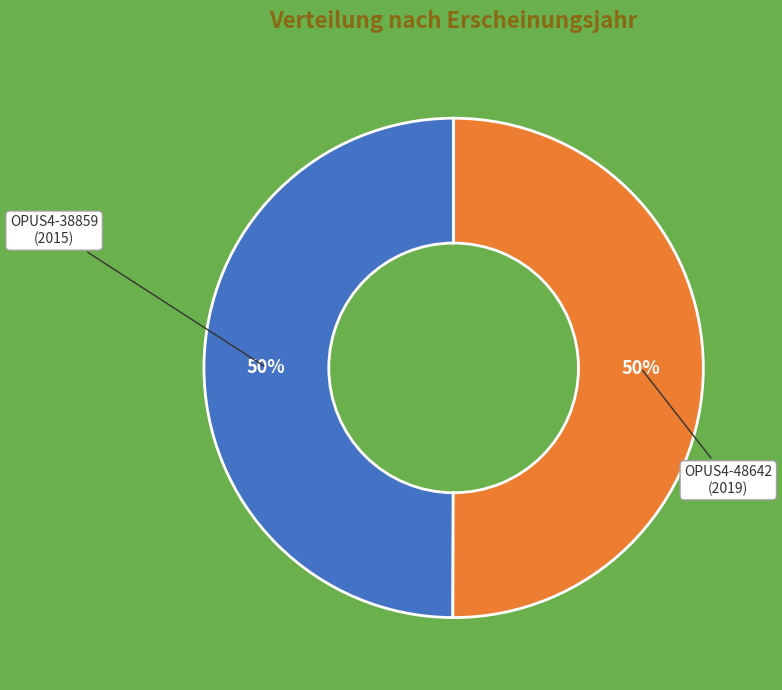

To the nearest percent, what is the average slice percentage?

50%